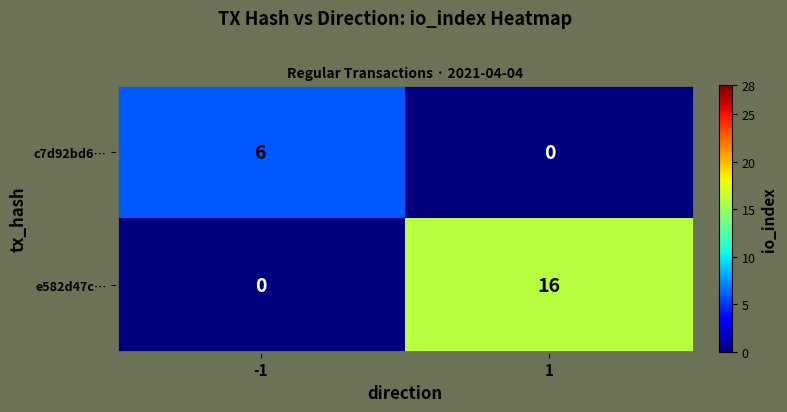

Reading right to left, list all the values displayed in this chart.

c7d92bd6…: 1=0	-1=6
e582d47c…: 1=16	-1=0